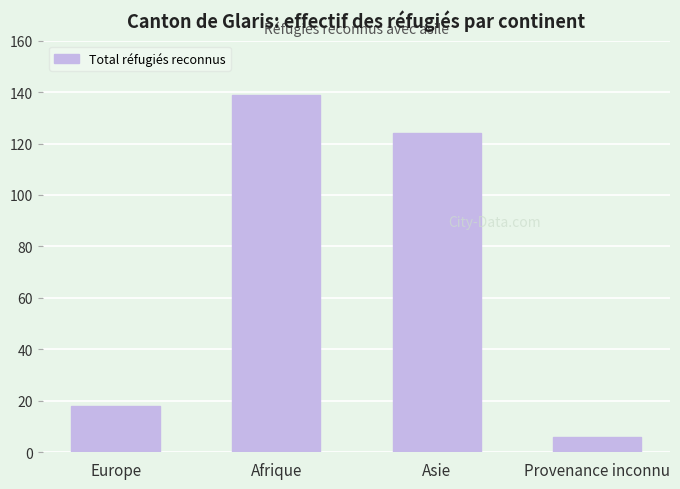

Reading right to left, list all the values displayed in this chart.

6	124	139	18